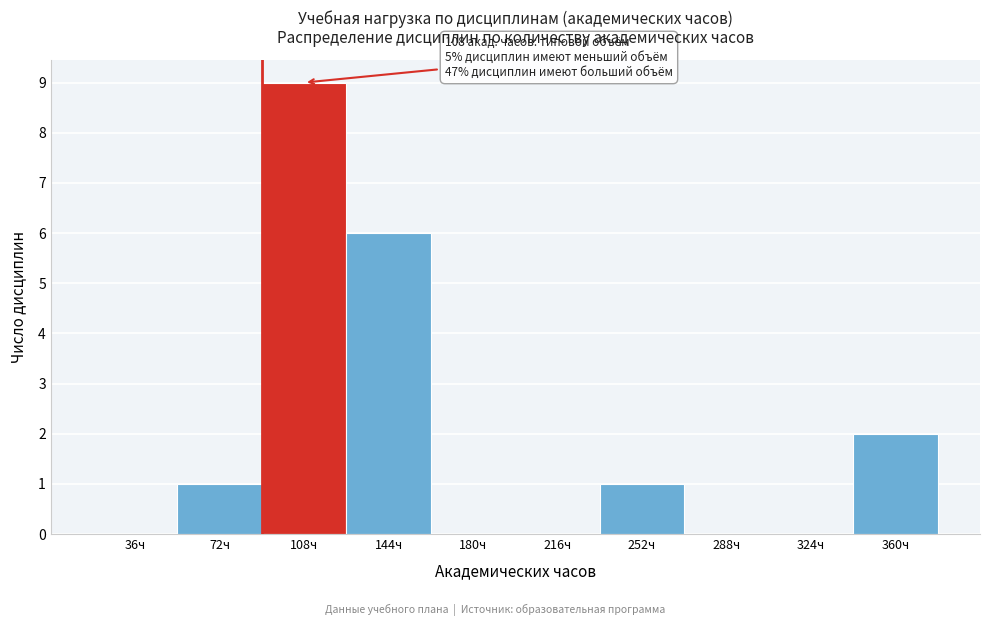

Reading right to left, what are all the values shown in this chart?

360ч=2	324ч=0	288ч=0	252ч=1	216ч=0	180ч=0	144ч=6	108ч=9	72ч=1	36ч=0